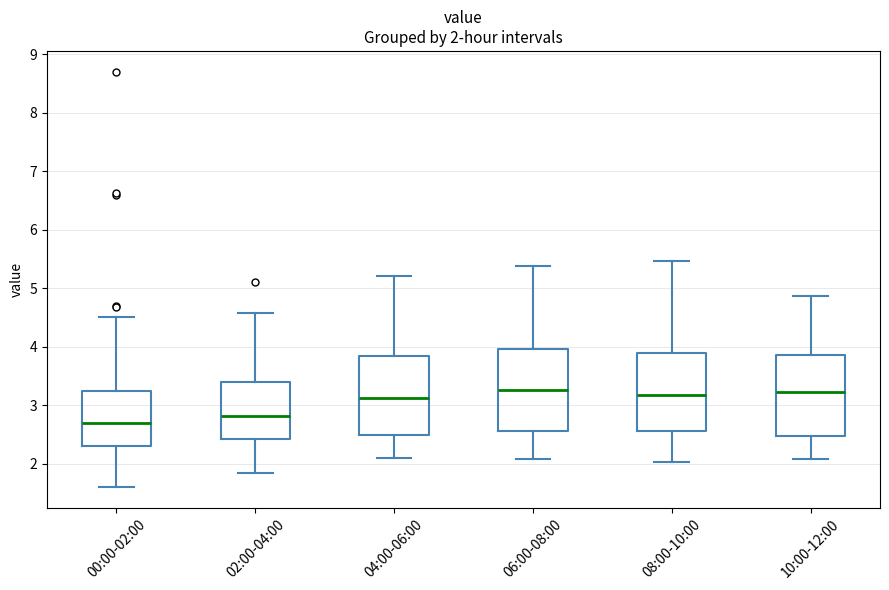

Which box has the lowest median line?

00:00-02:00